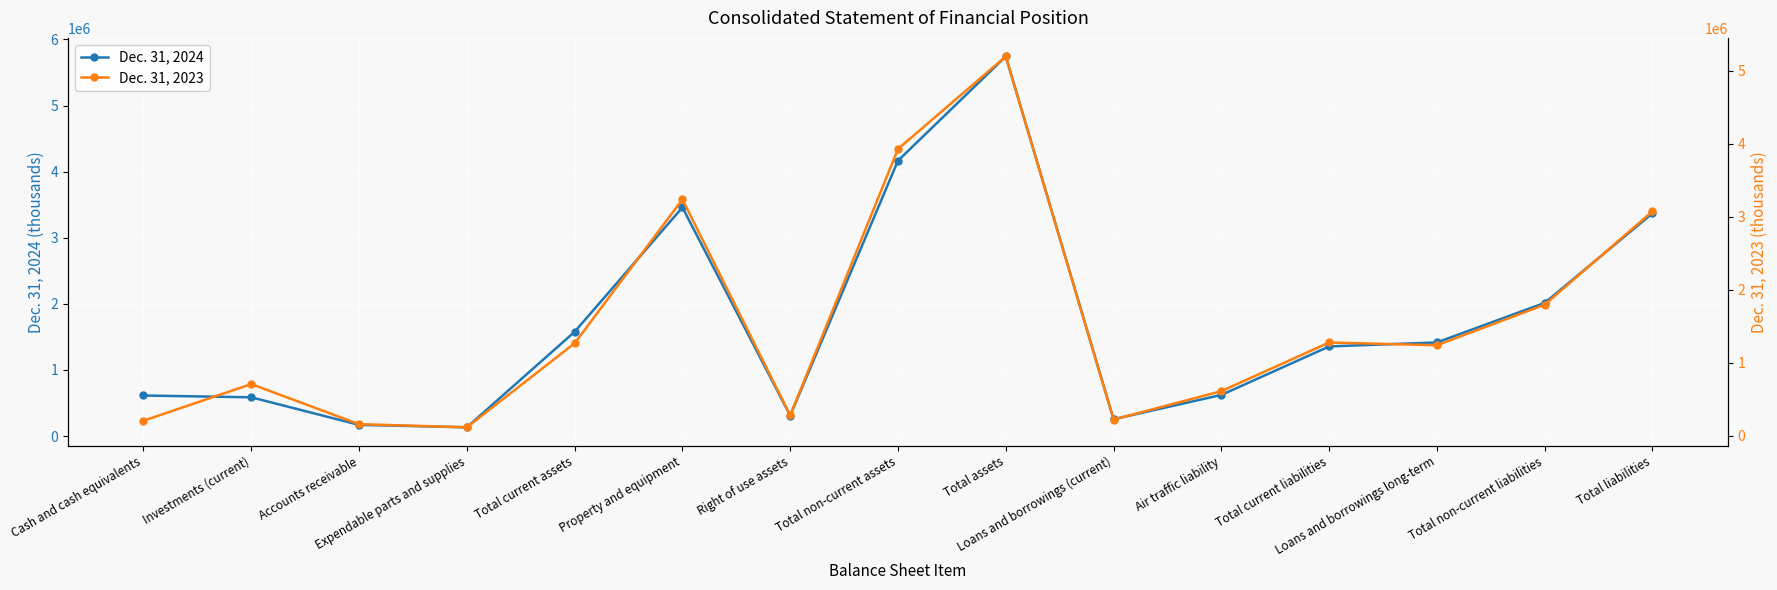

How many lines are shown in the chart?

2